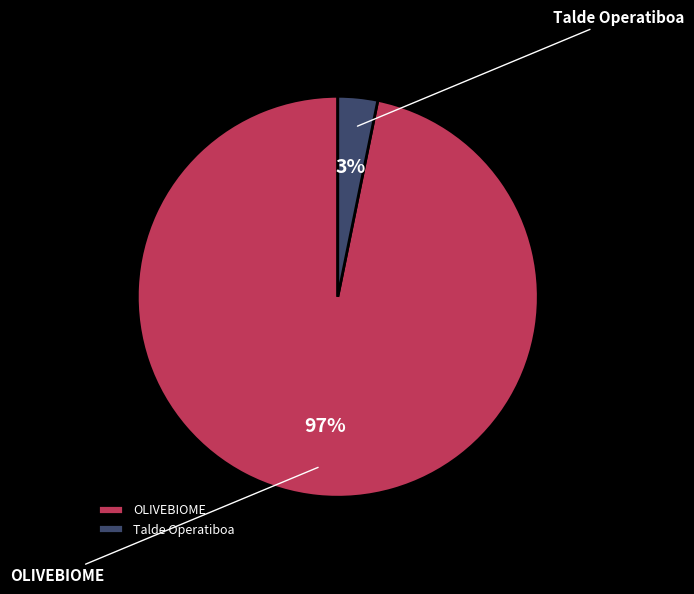

How many segments does this pie chart have?

2